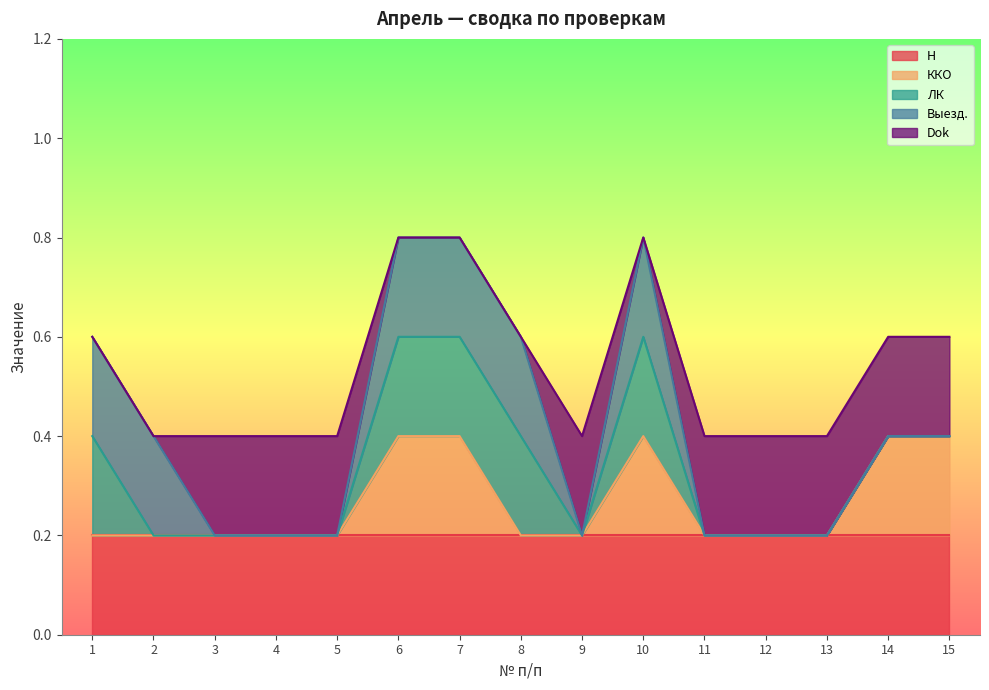

True or false: Dok has more than 1 interior local peaks.

False